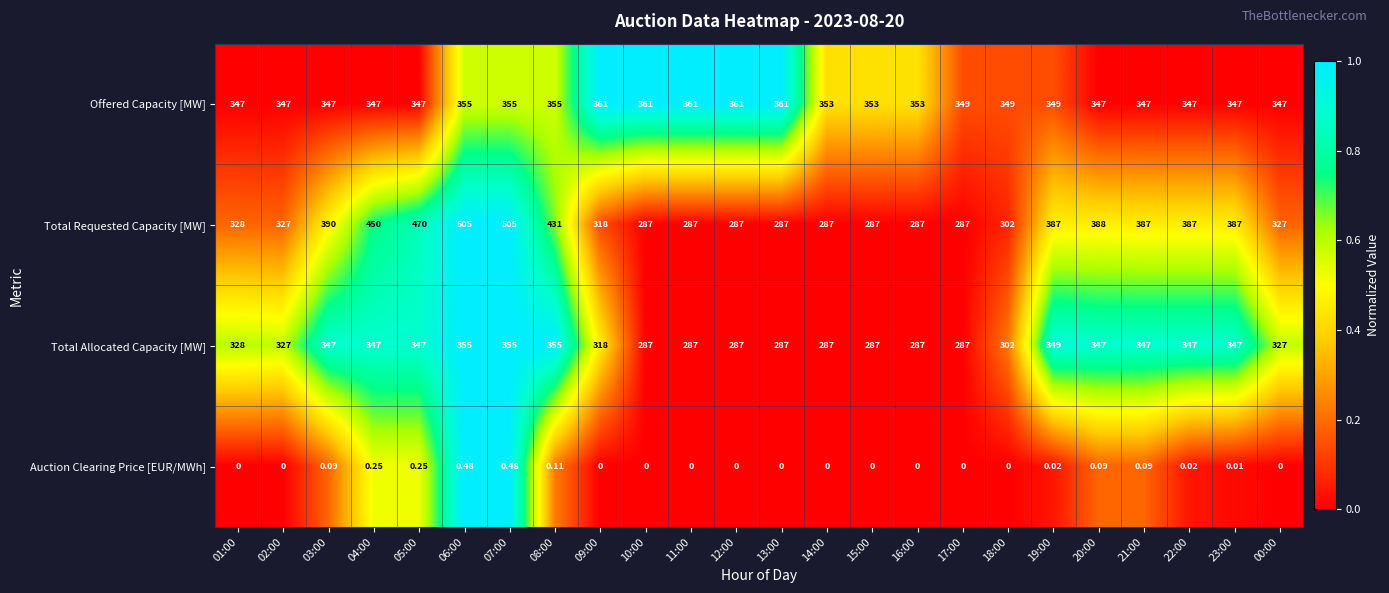

List the series in order of their peak value, lowest first.

Auction Clearing Price [EUR/MWh], Total Allocated Capacity [MW], Offered Capacity [MW], Total Requested Capacity [MW]